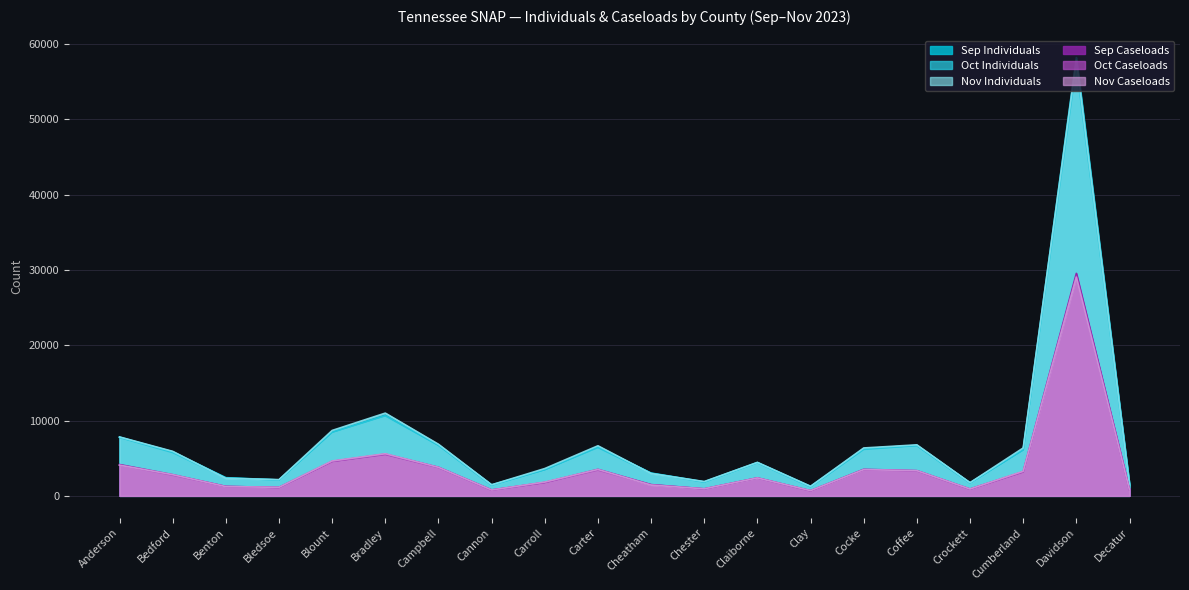

At which category is the sum across all series the highest?

Davidson